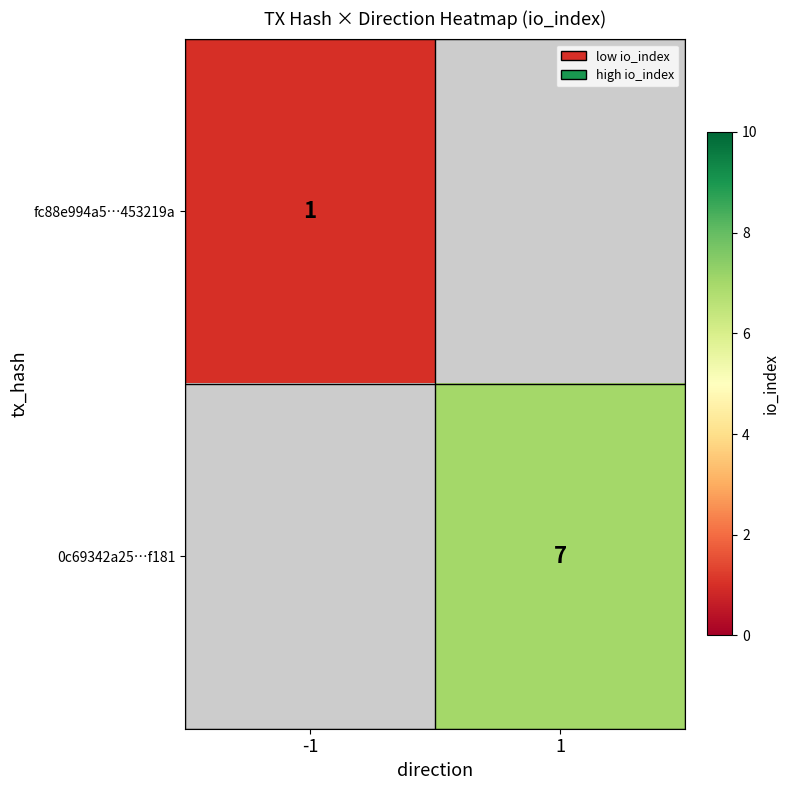

The 0c69342a25…f181 series shows 10 at 1. True or false?

False